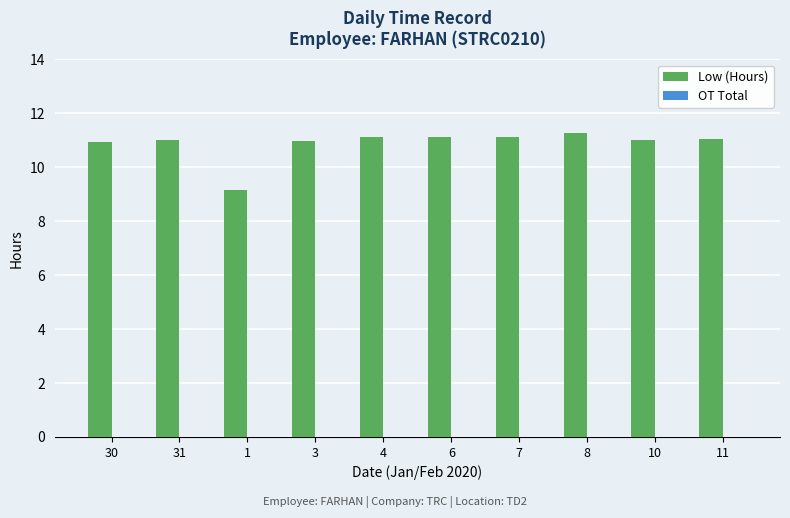

Which category has the lowest value across all series?

1